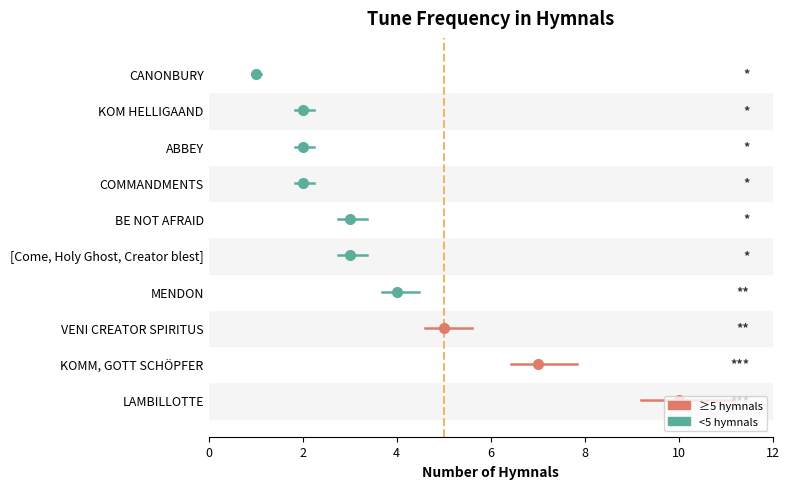

Between 2 and 0, which is larger?

2